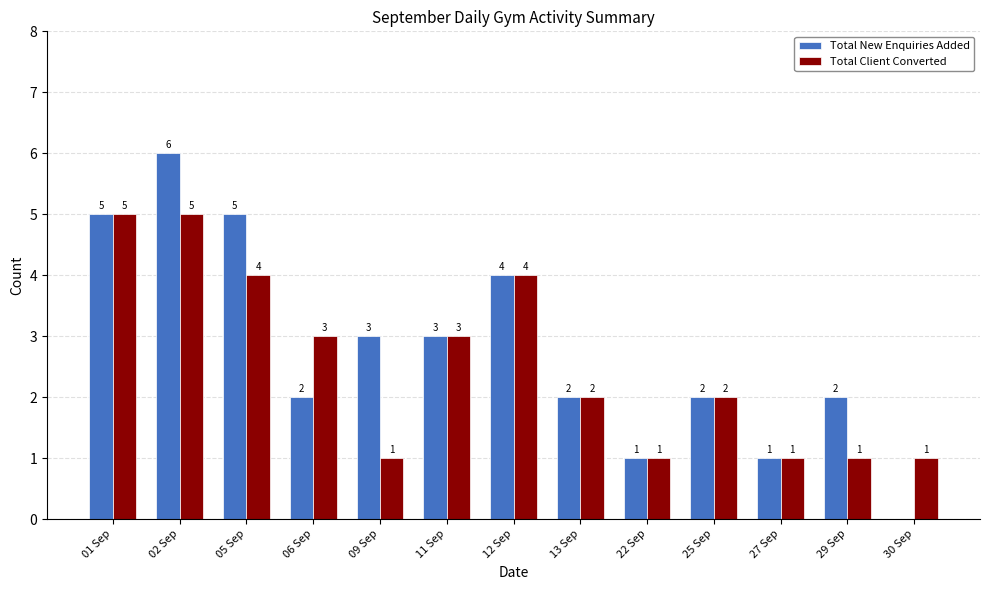

The Total New Enquiries Added series shows 6 at 02 Sep. True or false?

True